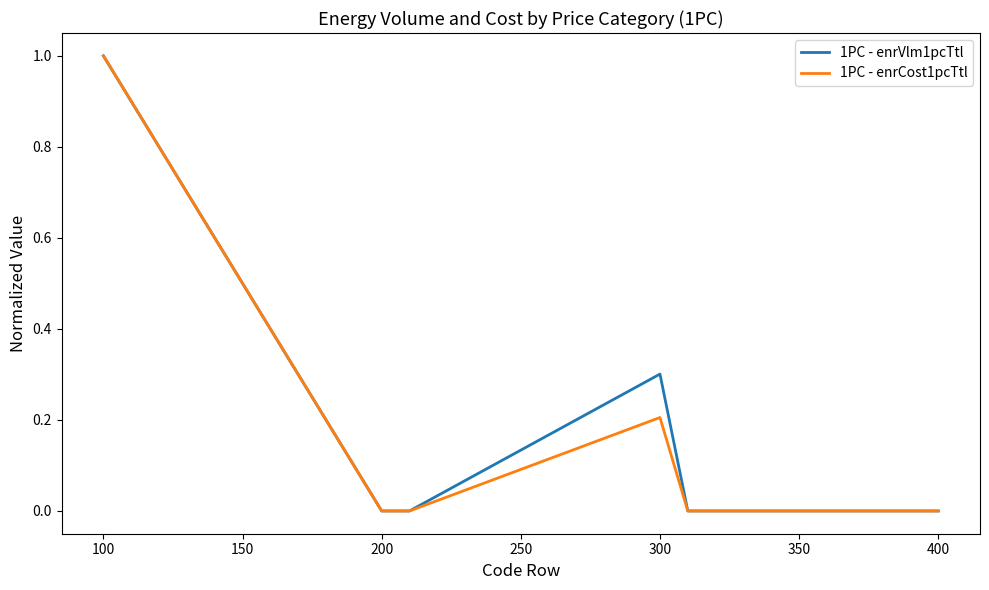

Which series has the largest total across all categories?

1PC - enrVlm1pcTtl